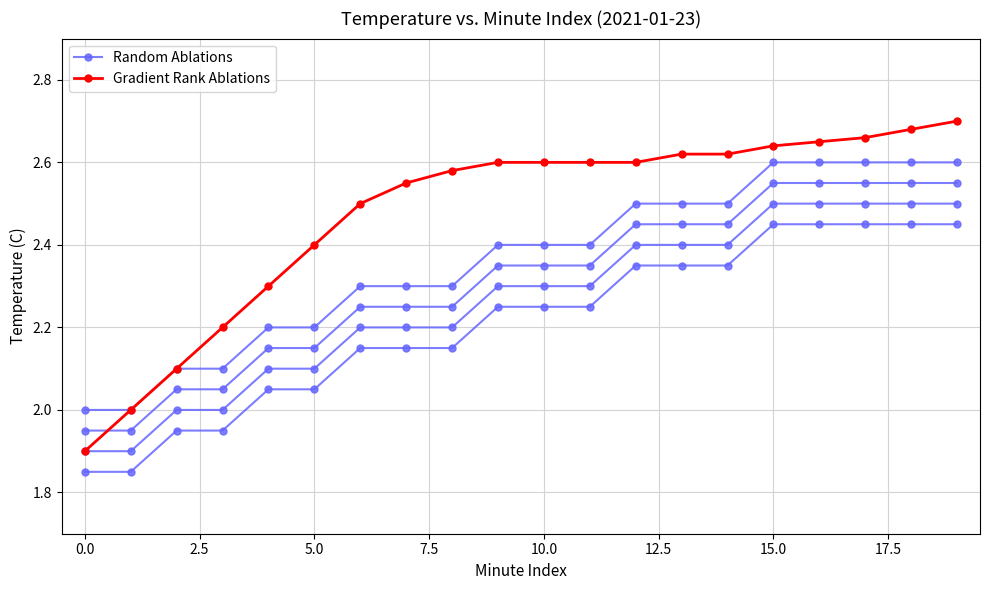

True or false: Temperature Run 1 and Gradient Rank cross at least once.

False